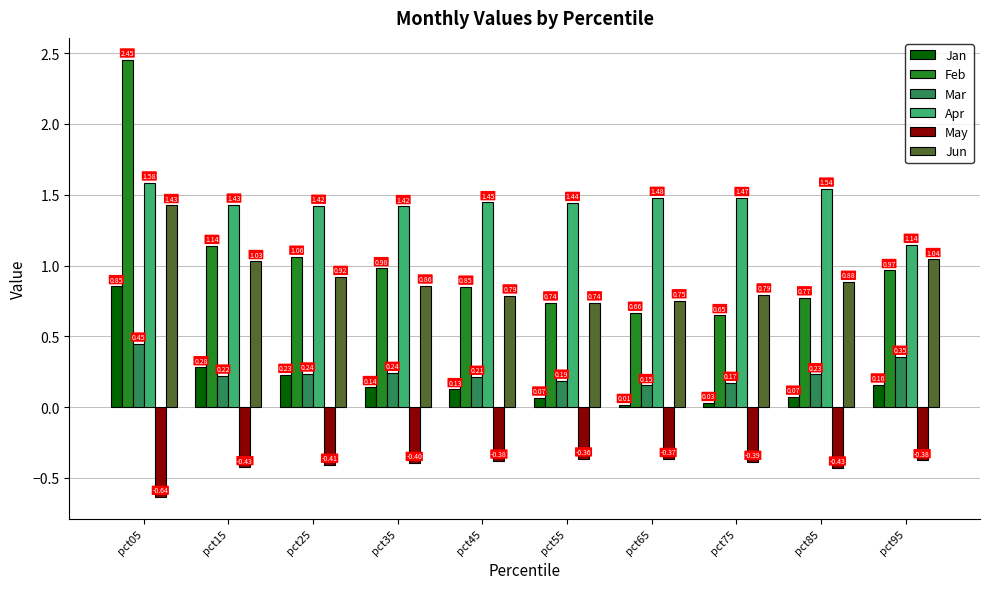

At which label does May reach its minimum?

pct05